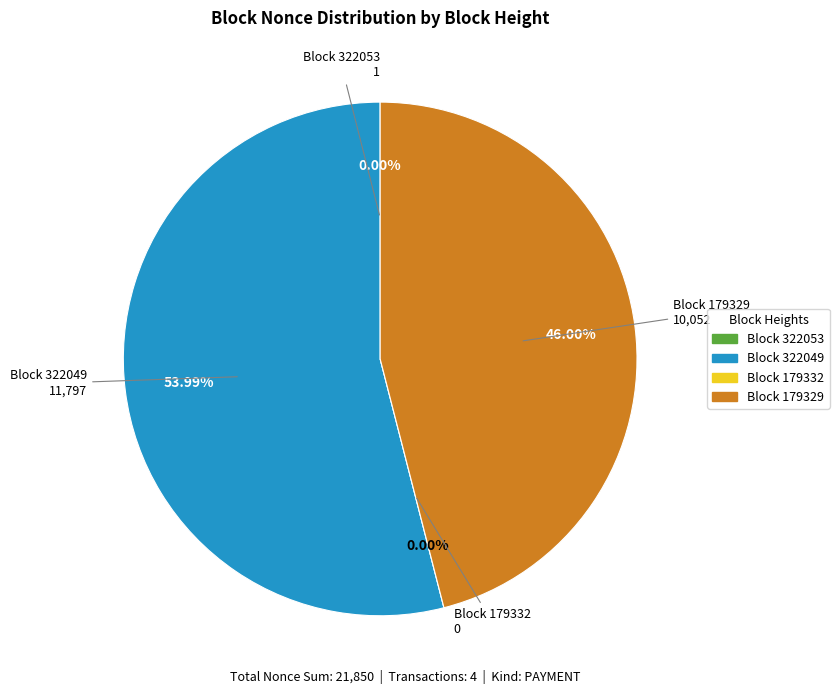

How many slices are in this pie chart?

4